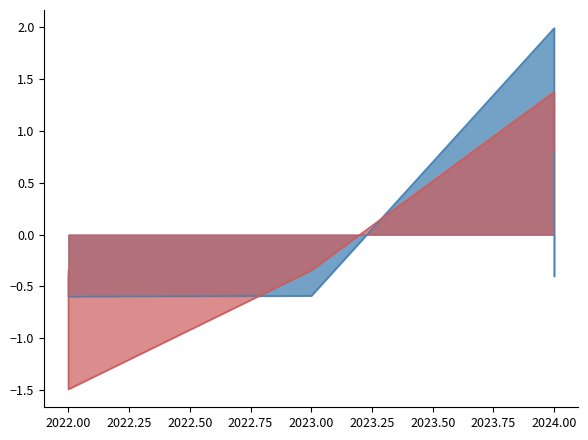

At which category does Año de finalización reach its first local peak?

2024